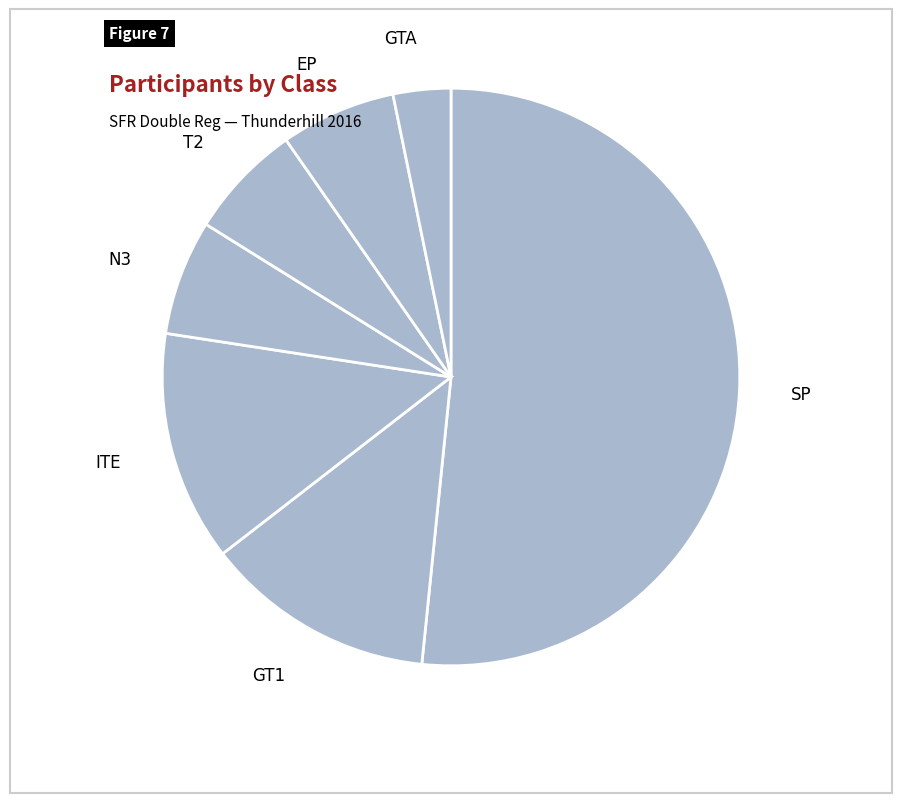

What is the ratio of the value at GTA to the value at ITE?

0.3